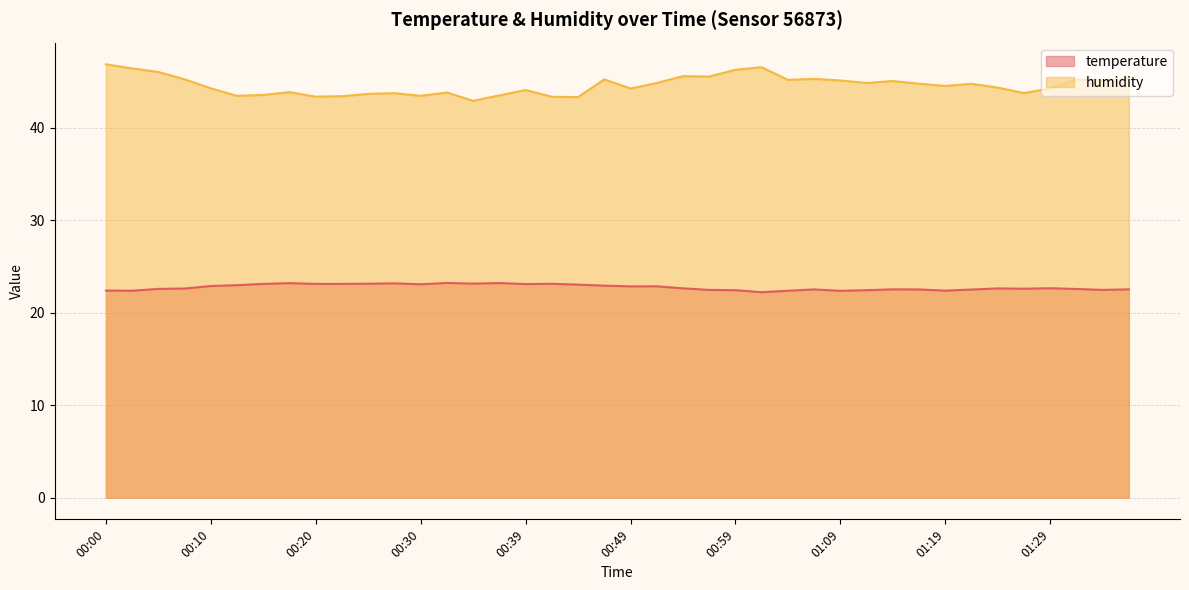

How many values in the humidity series exceed 44?

26